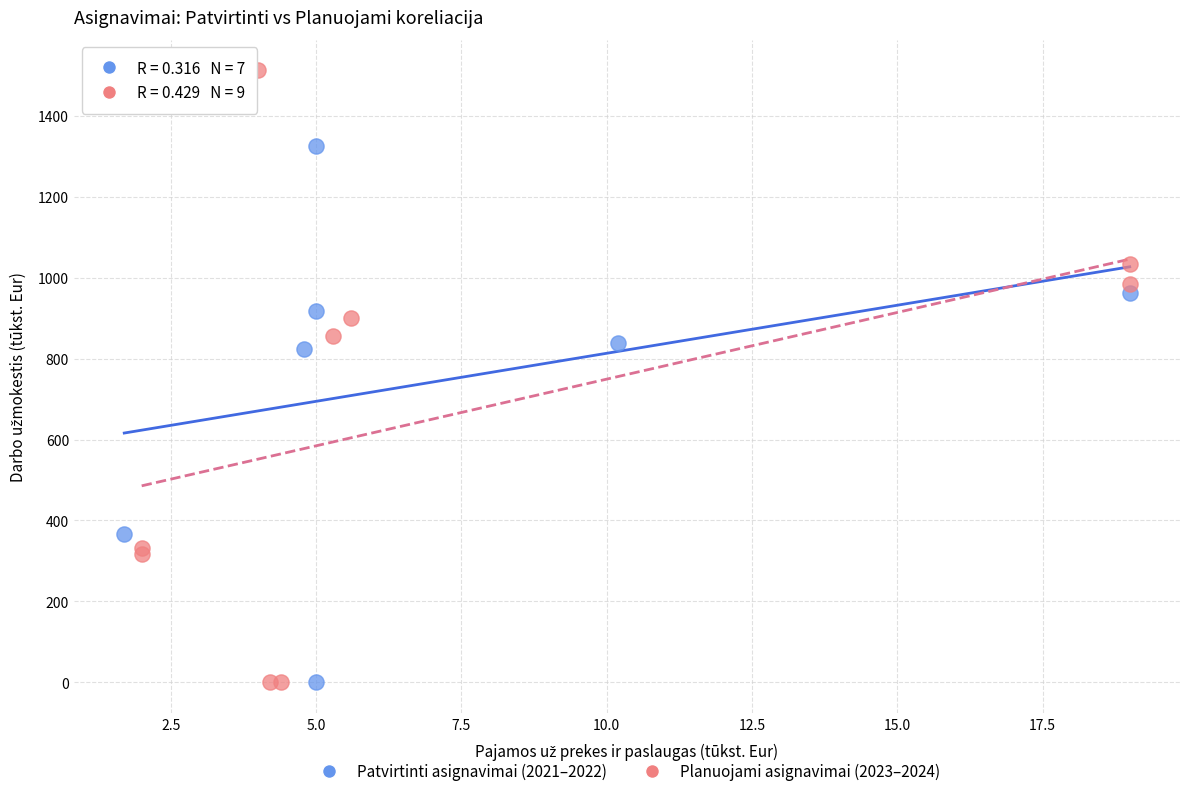

Which series contains the highest Y value?

Planuojami asignavimai (2023–2024)